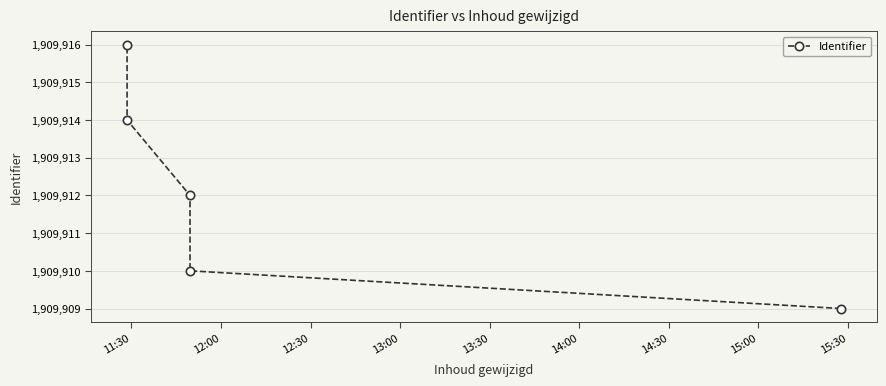

Does the chart have visible grid lines?

Yes